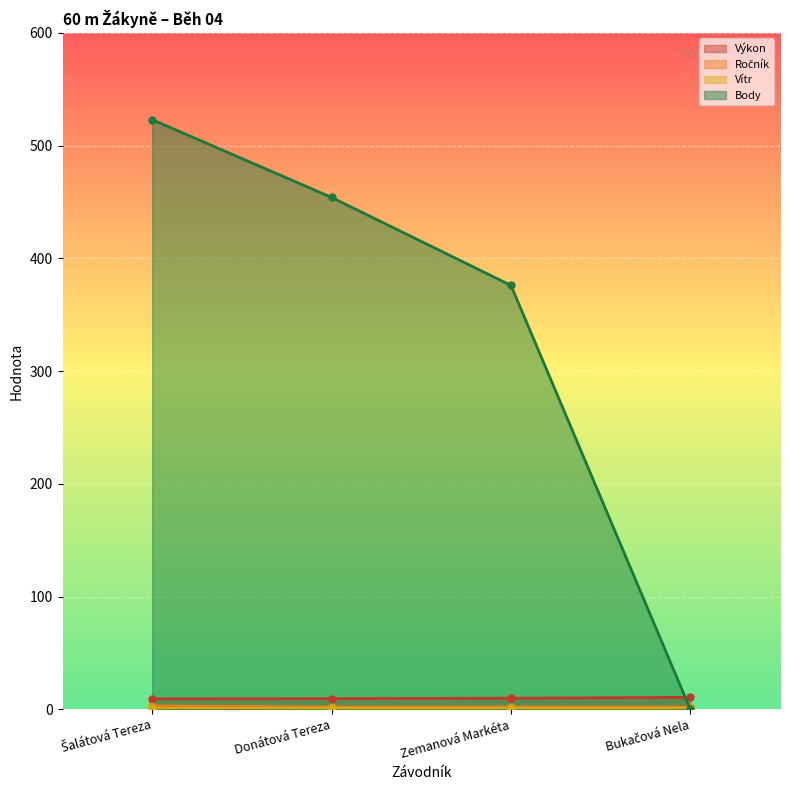

How many values in the Ročník series exceed 2?

1